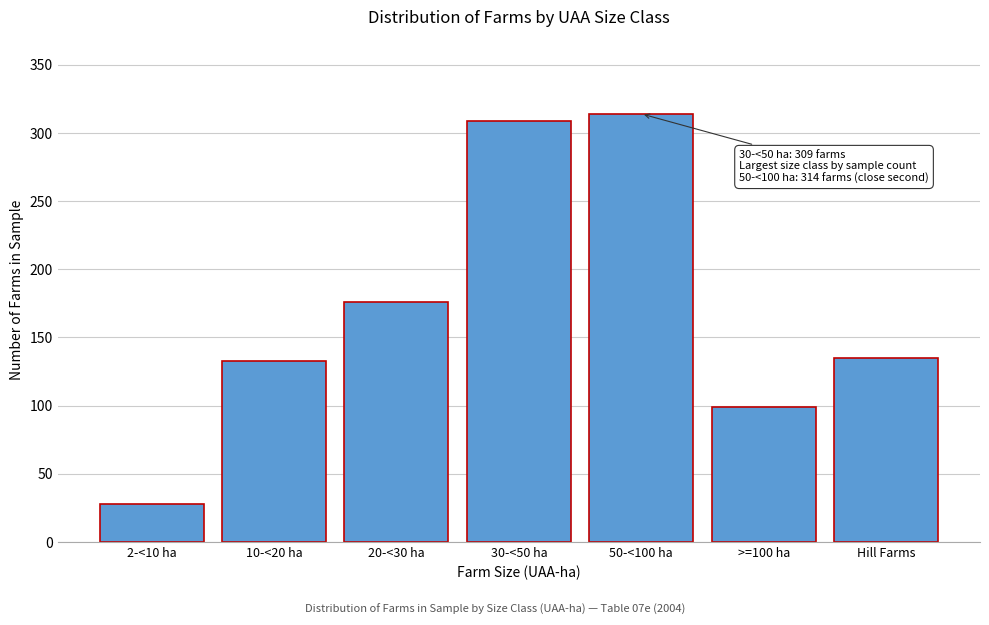

Reading left to right, transcribe all the data shown in this chart.

28	133	176	309	314	99	135